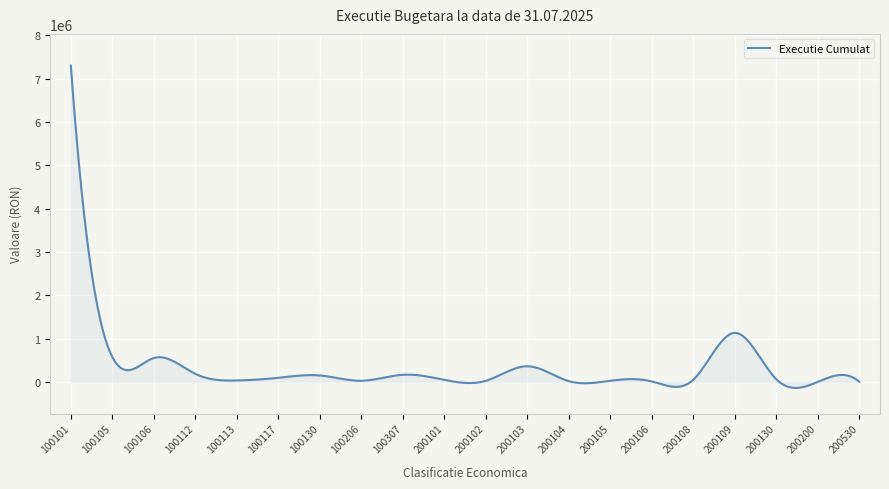

What is the maximum value shown in the chart?

7299278.0